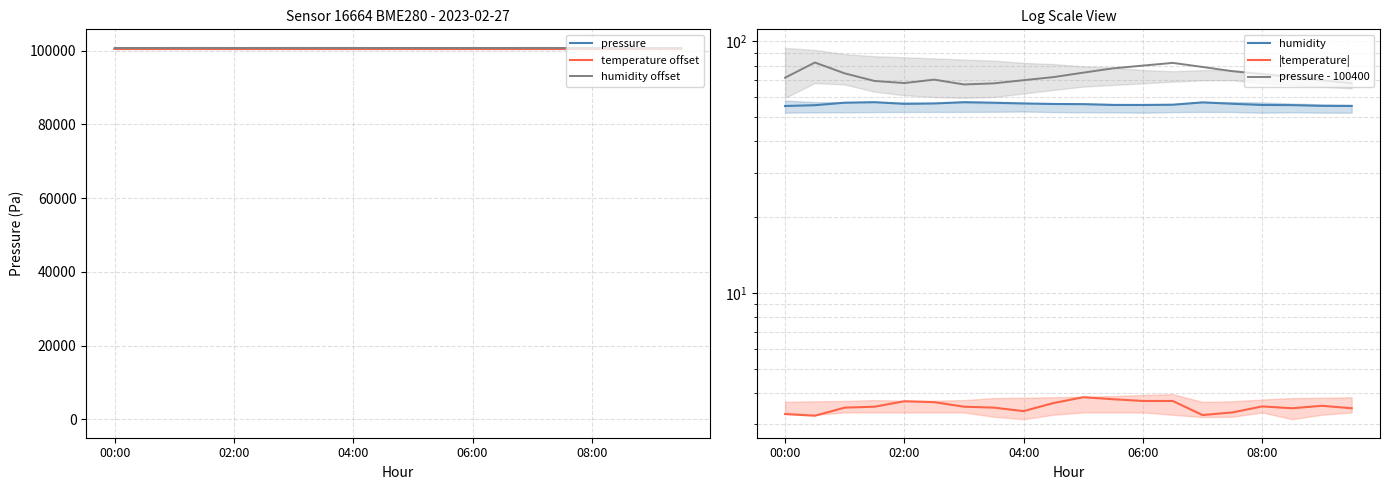

At how many categories does at least one series exceed 24377?

20